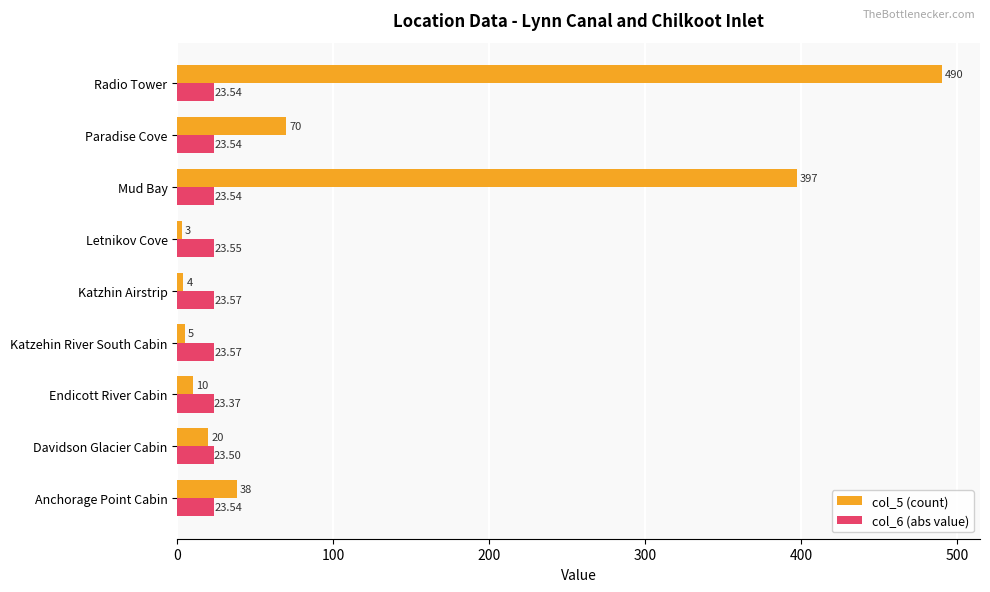

Rank the series by their average value, from highest to lowest.

col_5 (count), col_6 (abs value)